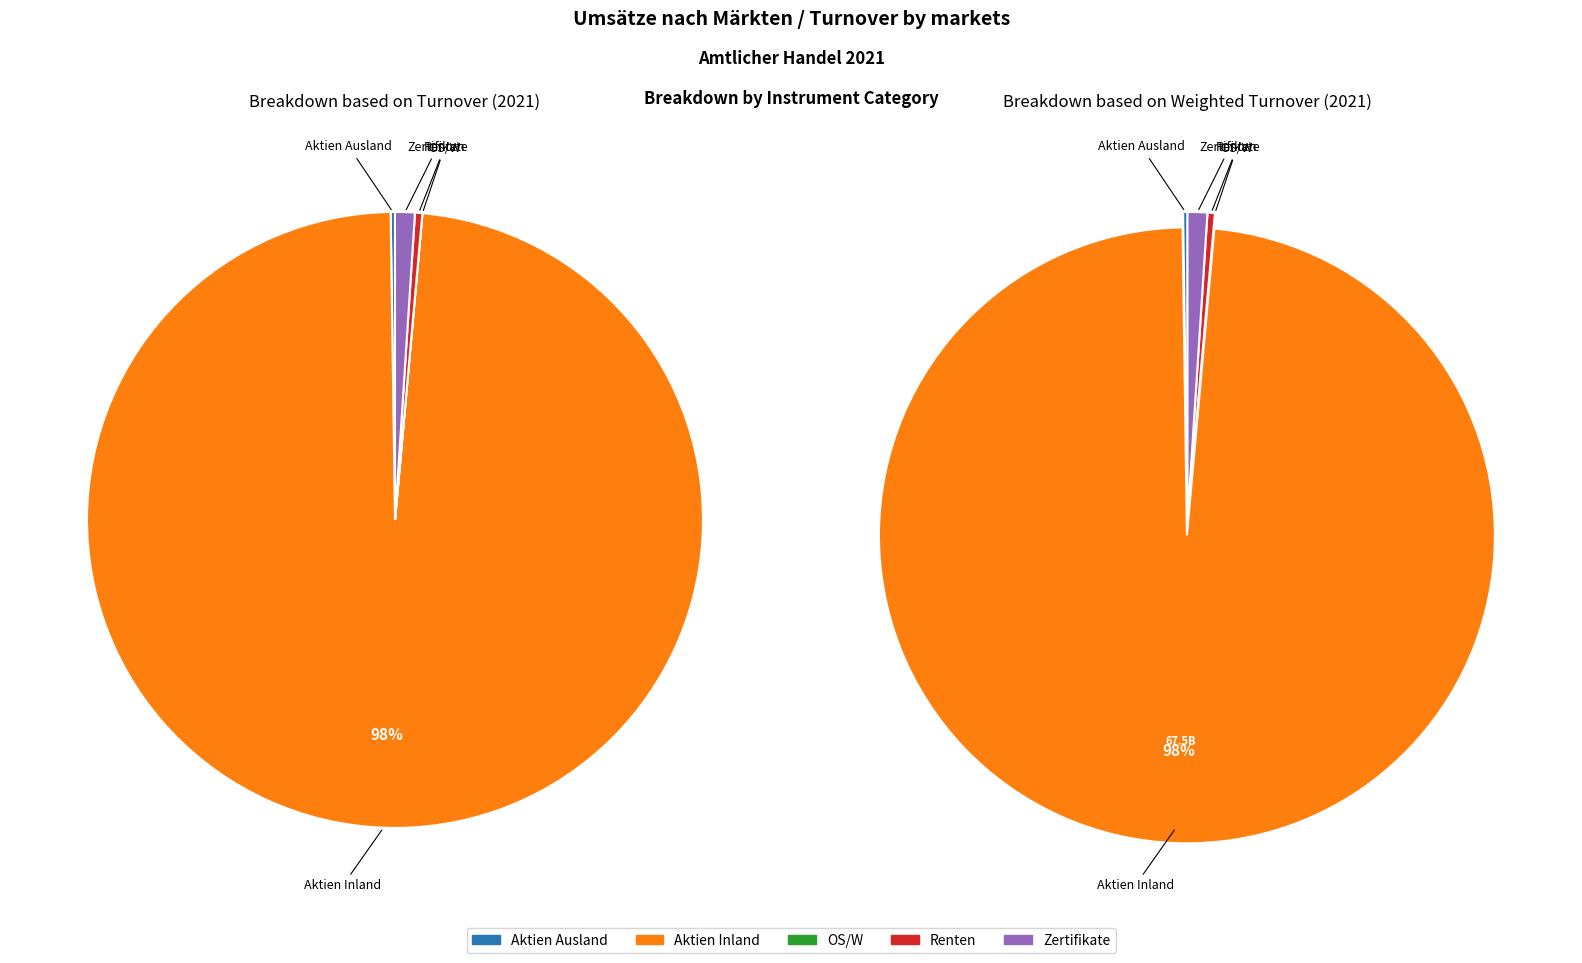

What is the change in value from Aktien Inland to Renten?

-67261089715.3